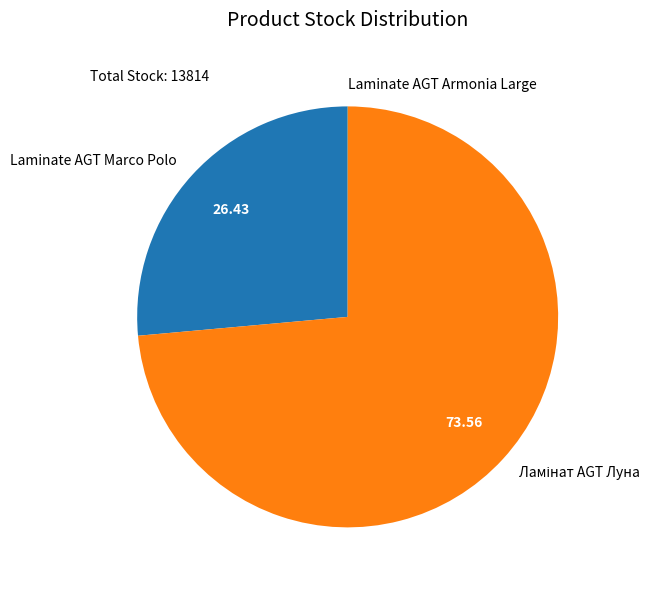

Is there any slice that represents more than half of the pie?

Yes